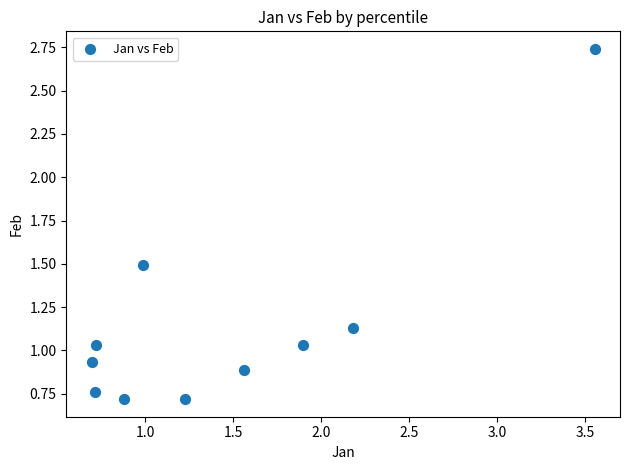

What is the average X value?

1.4